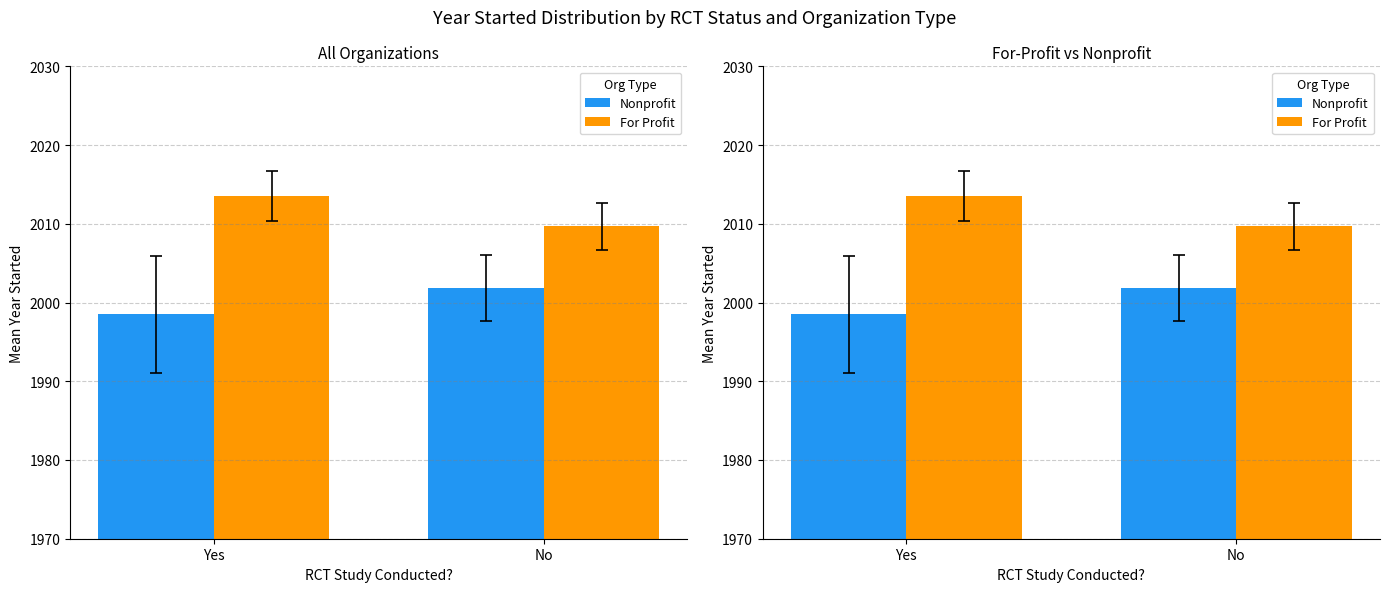

The value of For Profit at No is 2934.7. True or false?

False